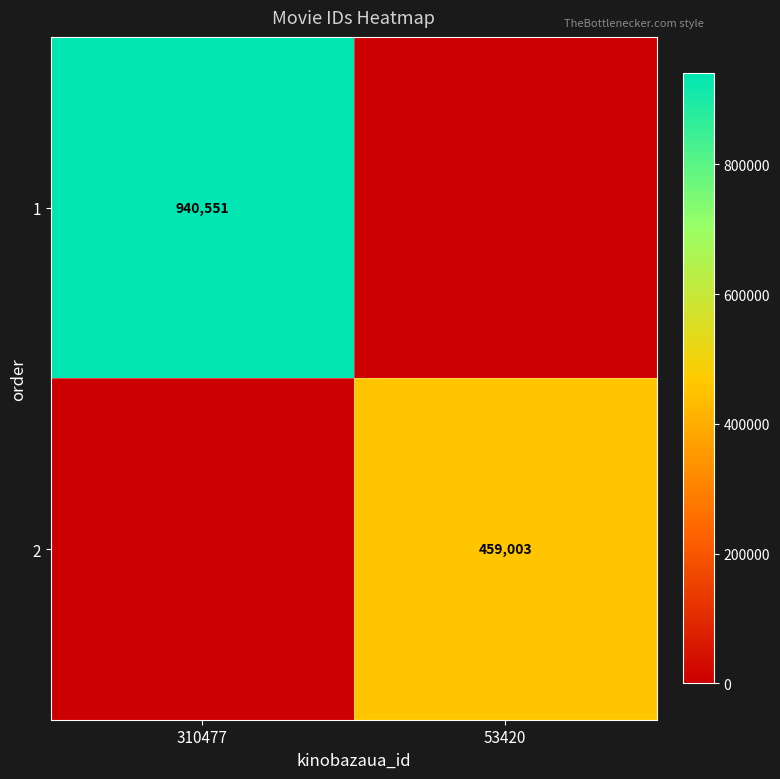

The value of 2 at 53420 is 459003. True or false?

True